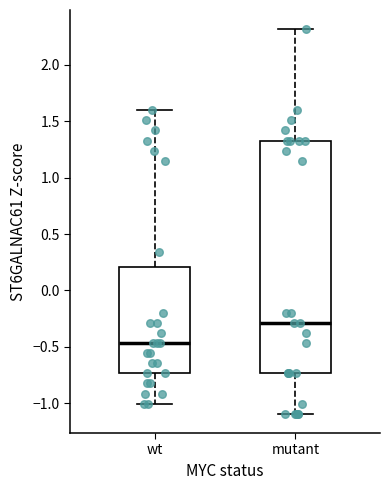

Which box's median line is the lowest?

wt